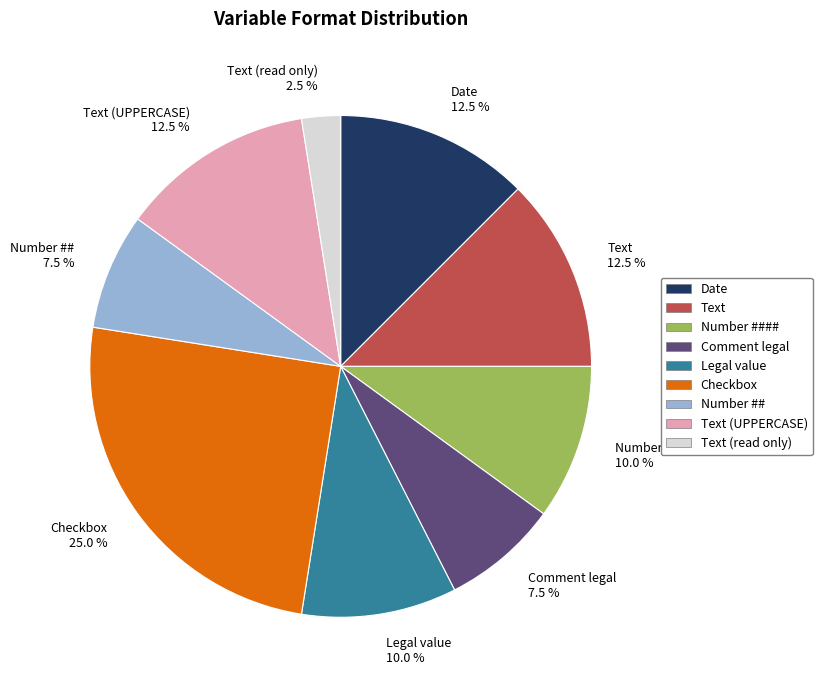

Which category has the smallest portion of the pie?

Text (read only)